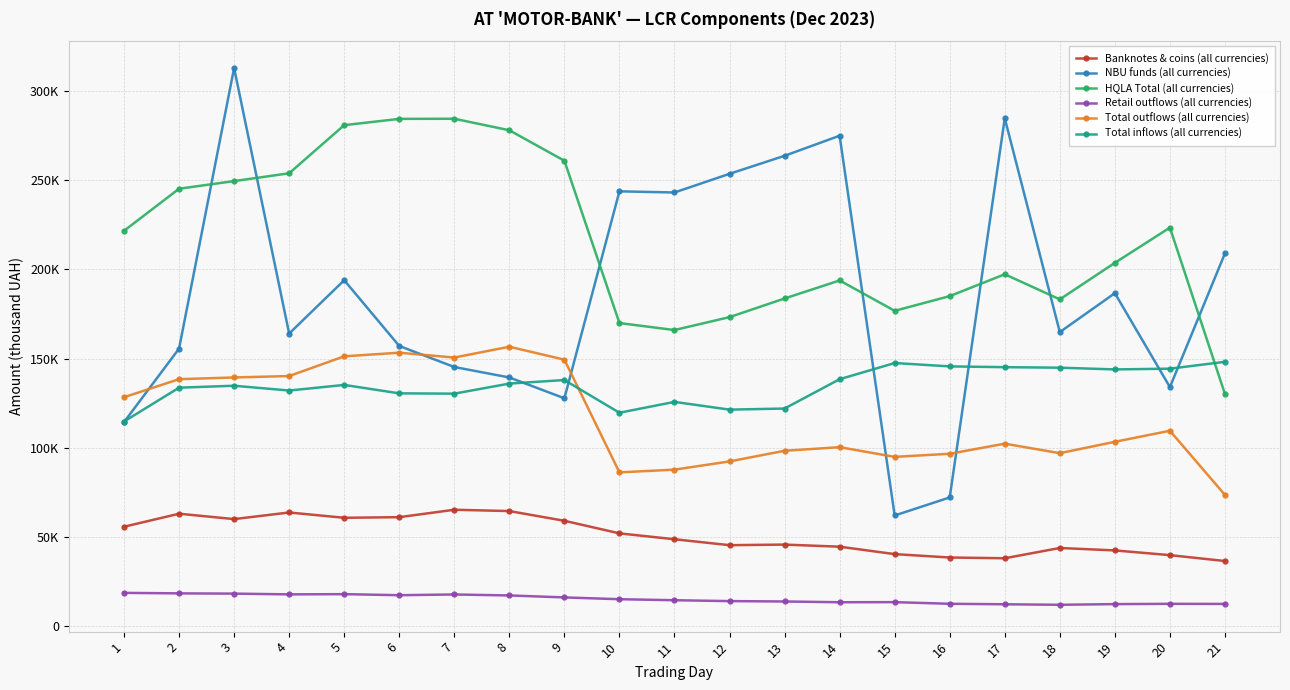

Reading right to left, list all the values displayed in this chart.

Banknotes & coins (all currencies): 21=36567.3	20=39870.1	19=42508.1	18=43876.7	17=38114.9	16=38538.4	15=40440.0	14=44601.9	13=45778.5	12=45449.4	11=48775.3	10=52071.7	9=59121.2	8=64573.2	7=65311.2	6=61146.7	5=60808.5	4=63774.5	3=60073.1	2=63084.3	1=55789.7
NBU funds (all currencies): 21=209029.4	20=134061.8	19=186721.9	18=164901.3	17=284772.7	16=72201.1	15=62093.4	14=274992.8	13=263739.5	12=253636.9	11=243172.8	10=243819.2	9=127801.6	8=139475.0	7=145334.0	6=157133.8	5=193987.4	4=164073.3	3=312948.5	2=155645.1	1=114438.4
HQLA Total (all currencies): 21=130164.0	20=223477.6	19=203740.8	18=183254.5	17=197324.4	16=185073.3	15=176832.8	14=193859.5	13=183748.6	12=173300.4	11=166058.8	10=169967.6	9=260964.9	8=278056.0	7=284507.8	6=284433.8	5=280914.8	4=253932.5	3=249557.0	2=245282.5	1=221678.7
Retail outflows (all currencies): 21=12510.2	20=12568.8	19=12407.4	18=12028.9	17=12317.3	16=12596.3	15=13513.0	14=13459.5	13=13888.1	12=14092.9	11=14586.9	10=15160.5	9=16164.3	8=17265.8	7=17811.5	6=17408.4	5=17993.8	4=17871.2	3=18292.2	2=18431.0	1=18714.4
Total outflows (all currencies): 21=73616.4	20=109590.6	19=103405.8	18=97020.1	17=102357.3	16=96688.2	15=94956.8	14=100385.0	13=98377.6	12=92403.7	11=87797.7	10=86263.5	9=149452.0	8=156702.3	7=150634.1	6=153351.3	5=151321.2	4=140274.3	3=139468.1	2=138517.8	1=128409.8
Total inflows (all currencies): 21=148239.0	20=144397.5	19=143982.9	18=144951.6	17=145242.8	16=145675.9	15=147565.2	14=138493.6	13=122054.7	12=121433.8	11=125780.9	10=119693.2	9=138026.4	8=136039.6	7=130395.2	6=130568.3	5=135287.0	4=132148.8	3=134827.0	2=133746.1	1=114769.6